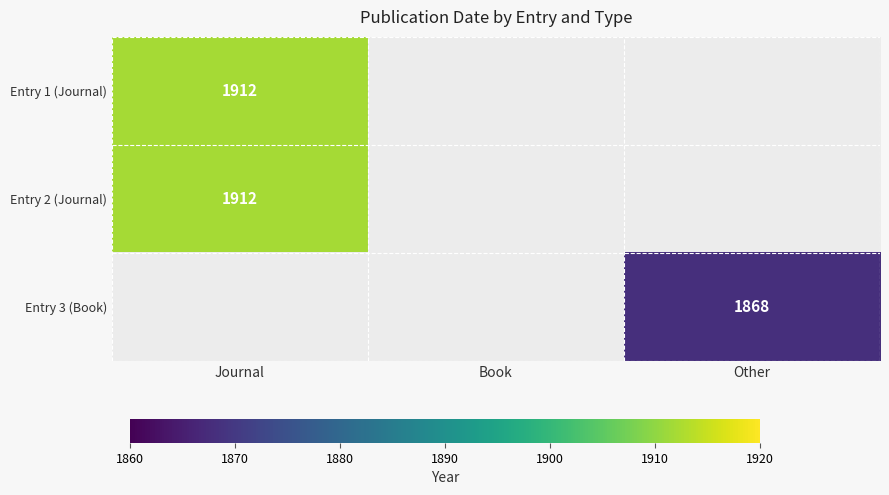

At which category is the sum across all series the highest?

Journal